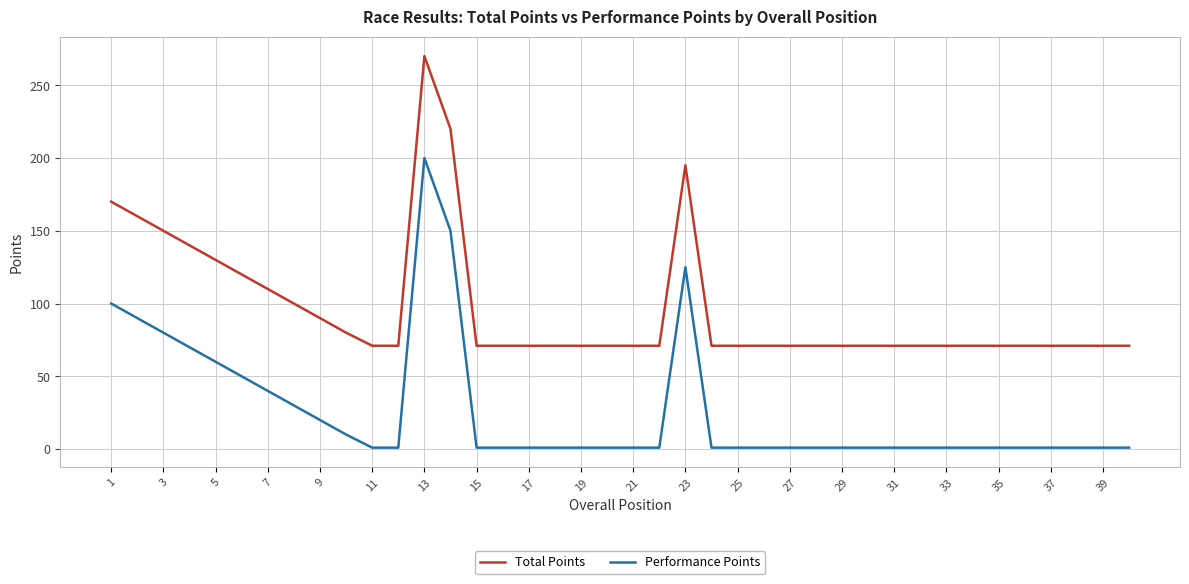

What is the difference between the second highest and minimum values in the Performance Points series?

149